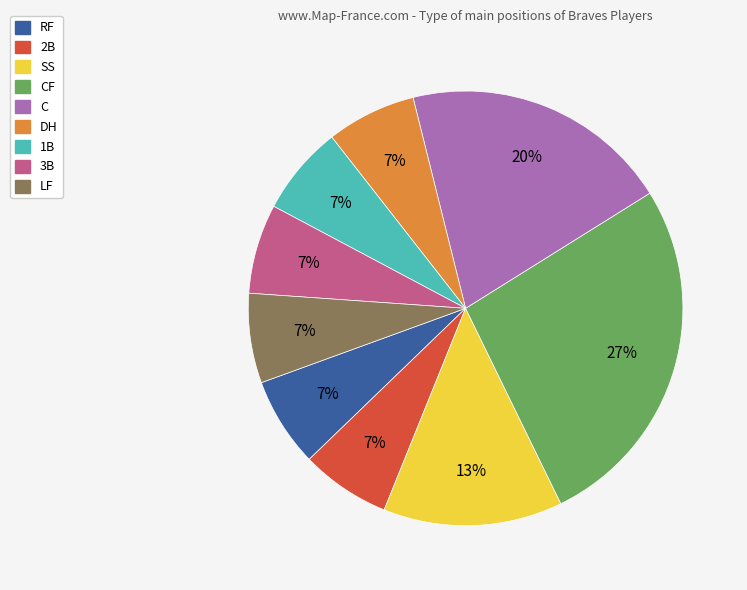

To the nearest percent, what is the average slice percentage?

11%